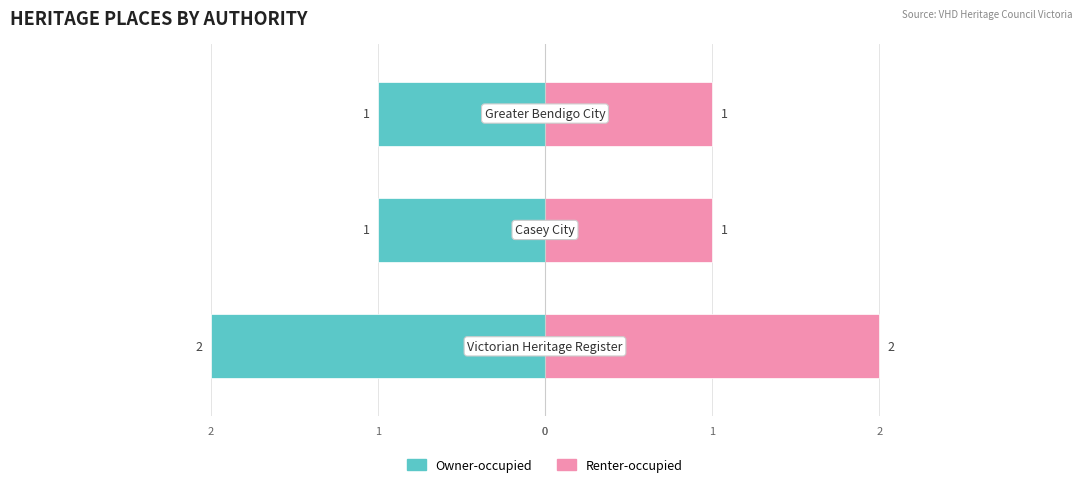

What is the minimum value for Renter-occupied?

1